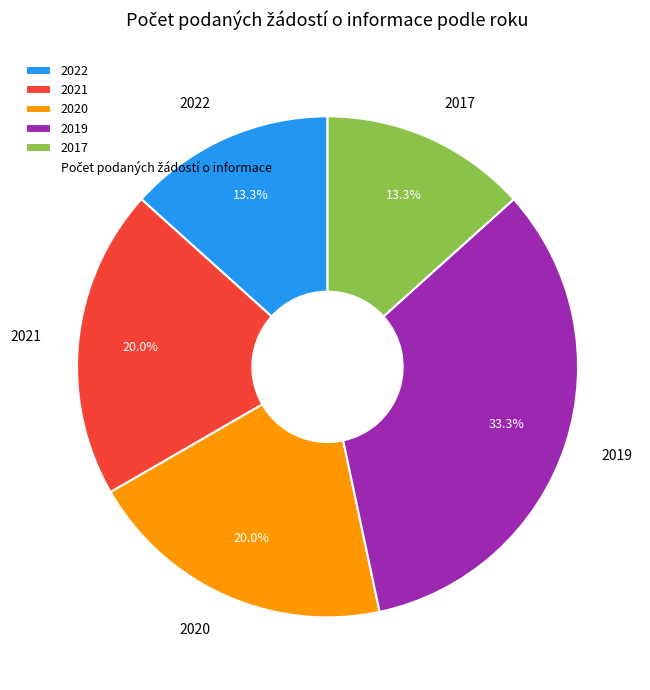

Does 2019 represent more than half of the total?

No